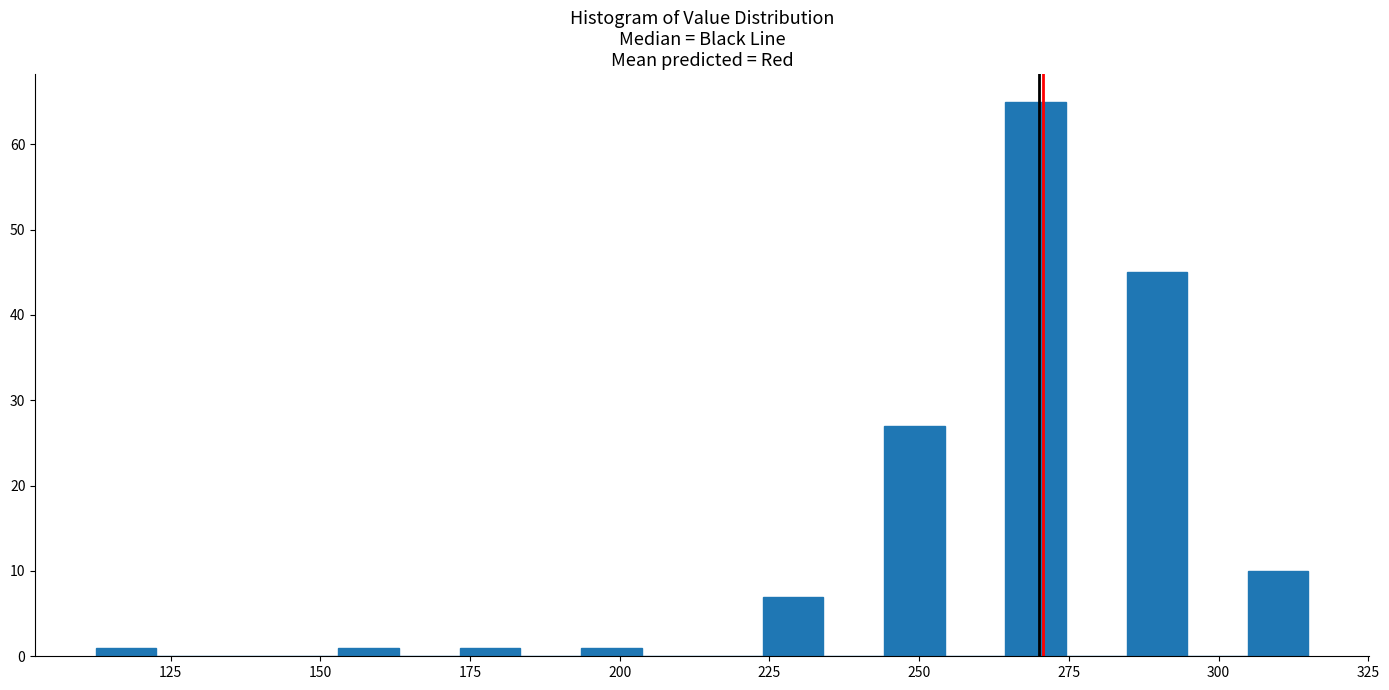

Around what value on the x-axis is the tallest bar? Give the approximate position of its centre, as read against the axis.

270